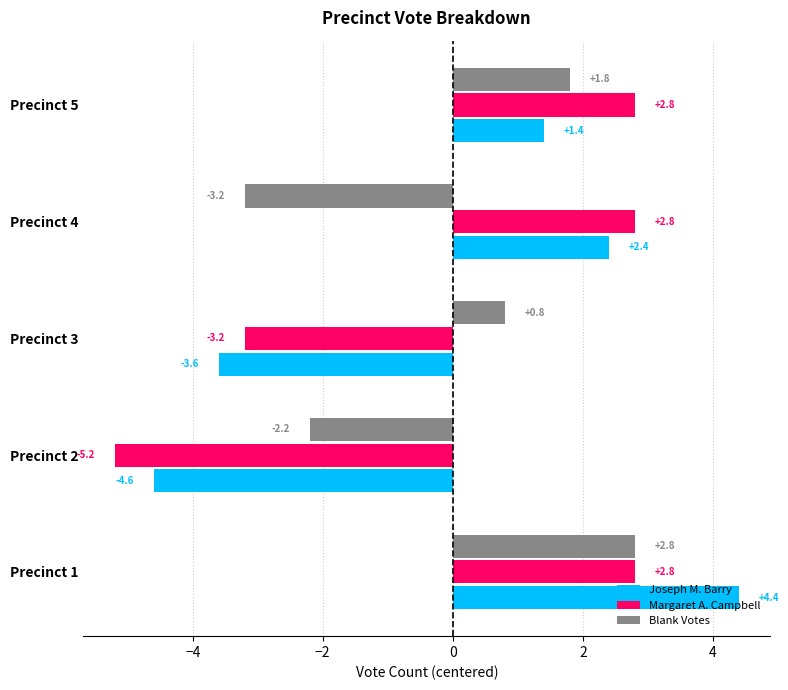

Which label corresponds to the largest value in the chart?

Precinct 1